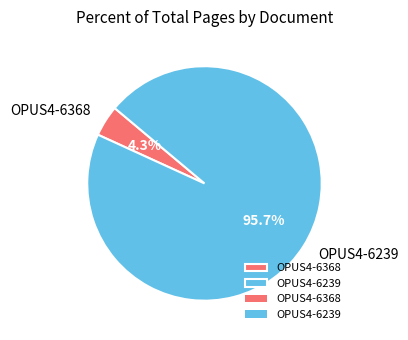

Rank the categories by value from lowest to highest.

OPUS4-6368, OPUS4-6239